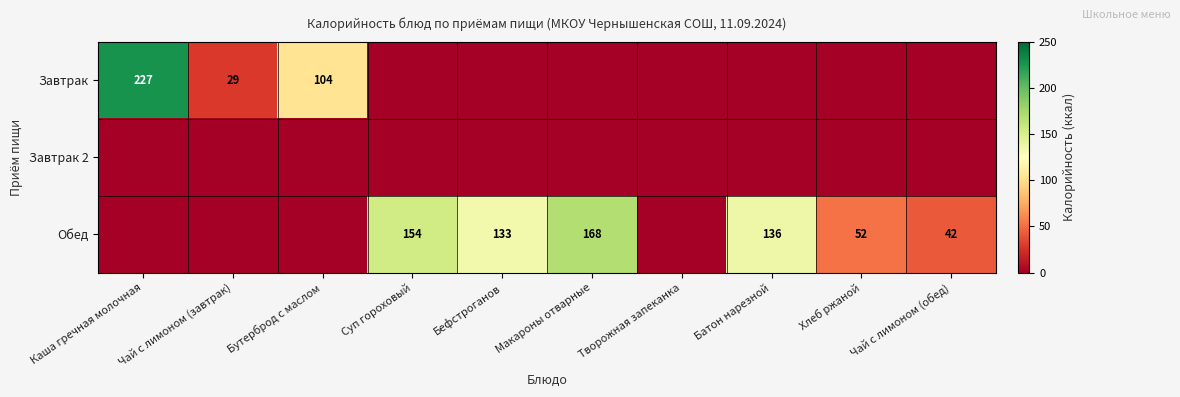

The value of Обед at Макароны отварные is 168. True or false?

True